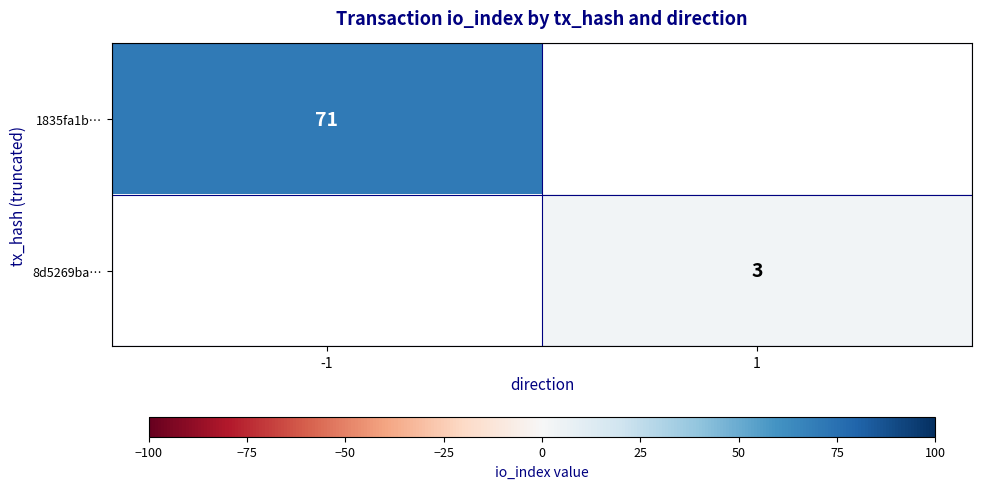

The value of 8d5269ba… at 1 is 1. True or false?

False